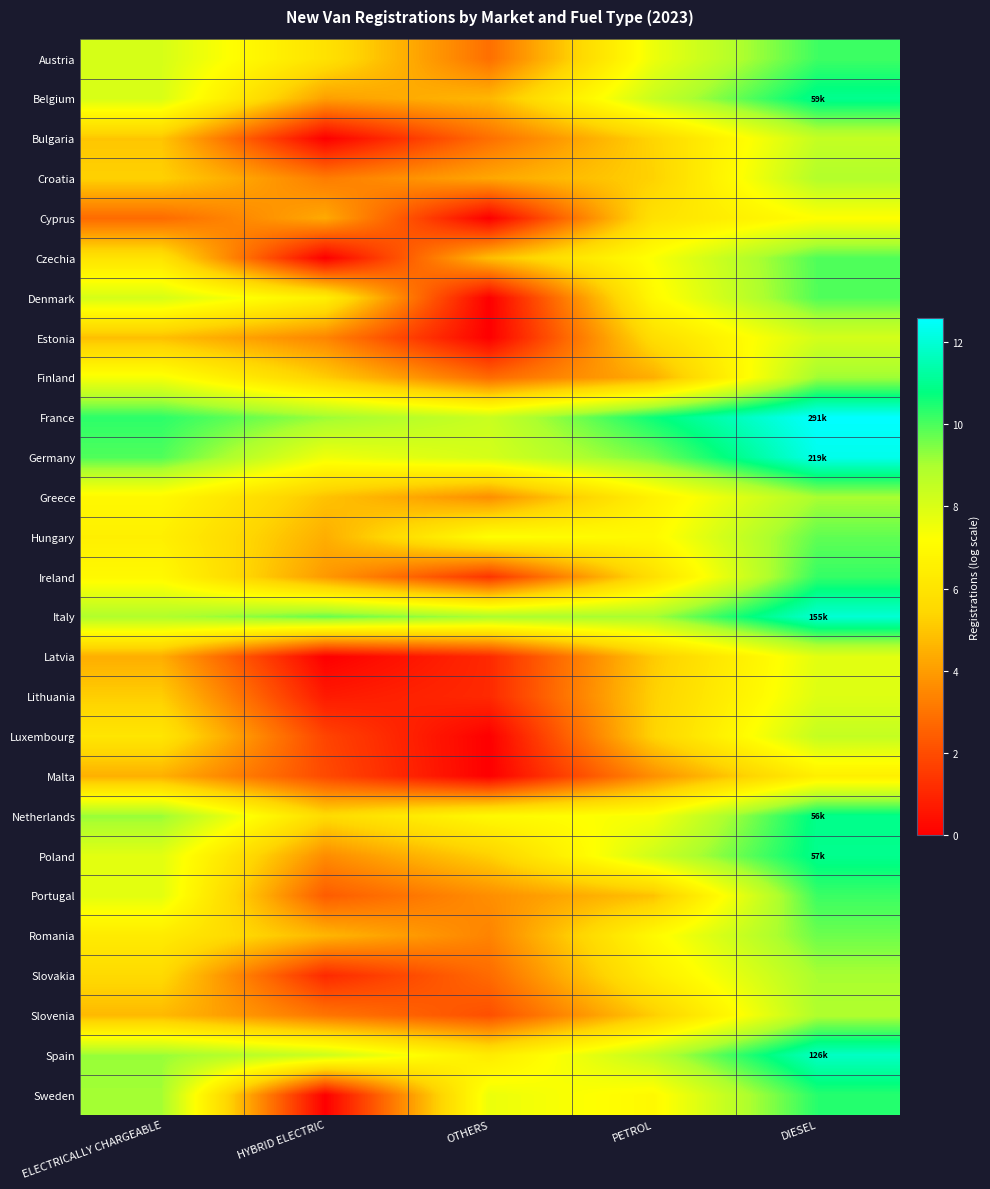

Reading left to right, transcribe all the data shown in this chart.

Austria: ELECTRICALLY CHARGEABLE=8.1	HYBRID ELECTRIC=5.9	OTHERS=2.9	PETROL=7.6	DIESEL=10.1
Belgium: ELECTRICALLY CHARGEABLE=8.0	HYBRID ELECTRIC=4.1	OTHERS=4.6	PETROL=8.4	DIESEL=11.0
Bulgaria: ELECTRICALLY CHARGEABLE=5.0	HYBRID ELECTRIC=0.0	OTHERS=2.9	PETROL=5.4	DIESEL=8.5
Croatia: ELECTRICALLY CHARGEABLE=5.3	HYBRID ELECTRIC=3.2	OTHERS=4.2	PETROL=5.3	DIESEL=8.9
Cyprus: ELECTRICALLY CHARGEABLE=2.8	HYBRID ELECTRIC=4.3	OTHERS=0.0	PETROL=5.9	DIESEL=7.2
Czechia: ELECTRICALLY CHARGEABLE=6.0	HYBRID ELECTRIC=0.0	OTHERS=4.8	PETROL=7.3	DIESEL=9.9
Denmark: ELECTRICALLY CHARGEABLE=8.1	HYBRID ELECTRIC=6.5	OTHERS=0.0	PETROL=7.0	DIESEL=9.9
Estonia: ELECTRICALLY CHARGEABLE=4.8	HYBRID ELECTRIC=3.4	OTHERS=0.0	PETROL=5.7	DIESEL=8.1
Finland: ELECTRICALLY CHARGEABLE=7.4	HYBRID ELECTRIC=5.2	OTHERS=2.8	PETROL=4.4	DIESEL=9.1
France: ELECTRICALLY CHARGEABLE=10.3	HYBRID ELECTRIC=9.2	OTHERS=8.4	PETROL=10.7	DIESEL=12.6
Germany: ELECTRICALLY CHARGEABLE=9.9	HYBRID ELECTRIC=7.5	OTHERS=8.1	PETROL=9.6	DIESEL=12.3
Greece: ELECTRICALLY CHARGEABLE=6.9	HYBRID ELECTRIC=4.9	OTHERS=3.7	PETROL=6.6	DIESEL=9.0
Hungary: ELECTRICALLY CHARGEABLE=6.5	HYBRID ELECTRIC=4.4	OTHERS=7.2	PETROL=7.0	DIESEL=9.8
Ireland: ELECTRICALLY CHARGEABLE=6.9	HYBRID ELECTRIC=3.9	OTHERS=1.4	PETROL=5.8	DIESEL=10.2
Italy: ELECTRICALLY CHARGEABLE=8.9	HYBRID ELECTRIC=9.7	OTHERS=9.0	PETROL=9.0	DIESEL=12.0
Latvia: ELECTRICALLY CHARGEABLE=4.4	HYBRID ELECTRIC=0.0	OTHERS=1.1	PETROL=5.1	DIESEL=7.8
Lithuania: ELECTRICALLY CHARGEABLE=5.2	HYBRID ELECTRIC=0.7	OTHERS=1.1	PETROL=5.3	DIESEL=7.9
Luxembourg: ELECTRICALLY CHARGEABLE=6.1	HYBRID ELECTRIC=1.8	OTHERS=0.0	PETROL=5.3	DIESEL=8.5
Malta: ELECTRICALLY CHARGEABLE=4.5	HYBRID ELECTRIC=1.9	OTHERS=0.0	PETROL=3.7	DIESEL=6.5
Netherlands: ELECTRICALLY CHARGEABLE=9.2	HYBRID ELECTRIC=5.6	OTHERS=6.9	PETROL=7.4	DIESEL=10.9
Poland: ELECTRICALLY CHARGEABLE=7.8	HYBRID ELECTRIC=3.6	OTHERS=5.3	PETROL=8.3	DIESEL=11.0
Portugal: ELECTRICALLY CHARGEABLE=7.8	HYBRID ELECTRIC=2.4	OTHERS=3.7	PETROL=4.9	DIESEL=10.2
Romania: ELECTRICALLY CHARGEABLE=6.3	HYBRID ELECTRIC=4.6	OTHERS=3.4	PETROL=7.0	DIESEL=9.6
Slovakia: ELECTRICALLY CHARGEABLE=5.6	HYBRID ELECTRIC=1.1	OTHERS=2.8	PETROL=6.4	DIESEL=9.0
Slovenia: ELECTRICALLY CHARGEABLE=4.7	HYBRID ELECTRIC=3.0	OTHERS=2.1	PETROL=5.2	DIESEL=8.9
Spain: ELECTRICALLY CHARGEABLE=9.2	HYBRID ELECTRIC=8.3	OTHERS=6.3	PETROL=8.6	DIESEL=11.7
Sweden: ELECTRICALLY CHARGEABLE=9.1	HYBRID ELECTRIC=0.0	OTHERS=7.6	PETROL=7.0	DIESEL=10.4